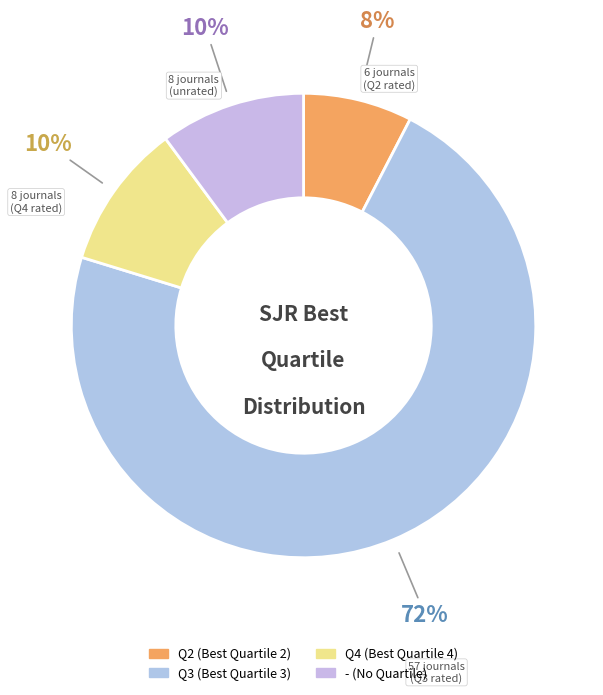

What percentage is the Q3 slice, to the nearest percent?

72%